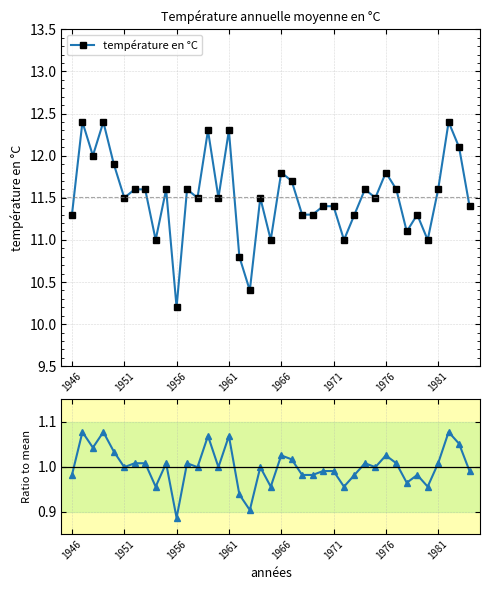

Reading left to right, what are all the values shown in this chart?

température en °C: 11.3	12.4	12.0	12.4	11.9	11.5	11.6	11.6	11.0	11.6	10.2	11.6	11.5	12.3	11.5	12.3	10.8	10.4	11.5	11.0	11.8	11.7	11.3	11.3	11.4	11.4	11.0	11.3	11.6	11.5	11.8	11.6	11.1	11.3	11.0	11.6	12.4	12.1	11.4
Ratio to mean: 1.0	1.1	1.0	1.1	1.0	1.0	1.0	1.0	1.0	1.0	0.9	1.0	1.0	1.1	1.0	1.1	0.9	0.9	1.0	1.0	1.0	1.0	1.0	1.0	1.0	1.0	1.0	1.0	1.0	1.0	1.0	1.0	1.0	1.0	1.0	1.0	1.1	1.1	1.0